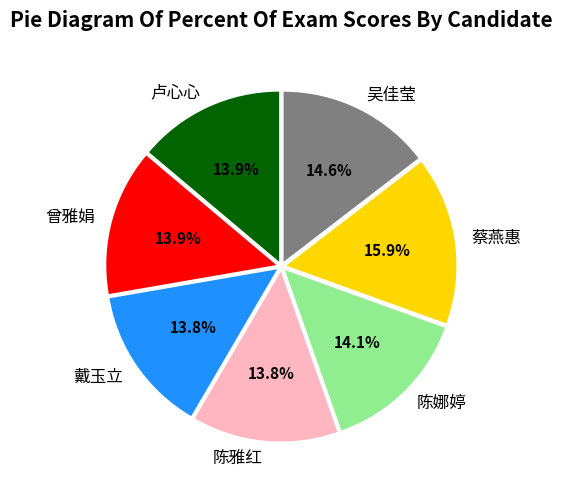

To the nearest percent, what percentage of the pie is 蔡燕惠?

16%